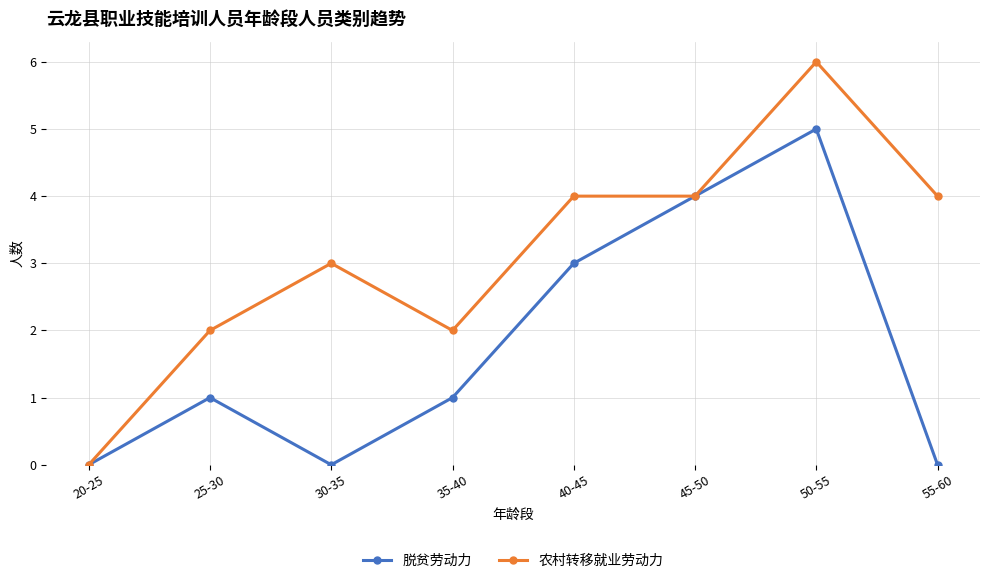

What is the difference between the maximum and second lowest values in the 农村转移就业劳动力 series?

4